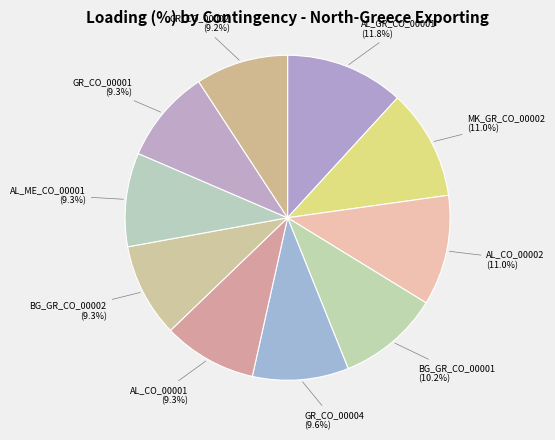

What percentage is the AL_GR_CO_00001 slice, to the nearest percent?

12%